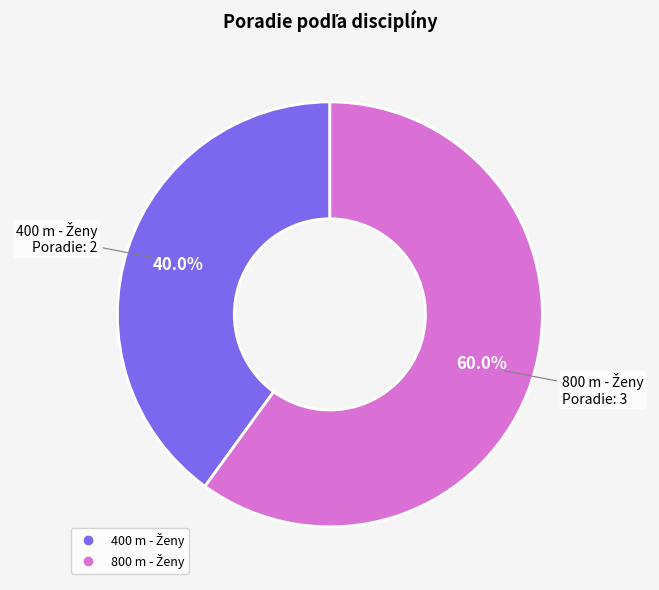

Is there any slice that represents more than half of the pie?

Yes